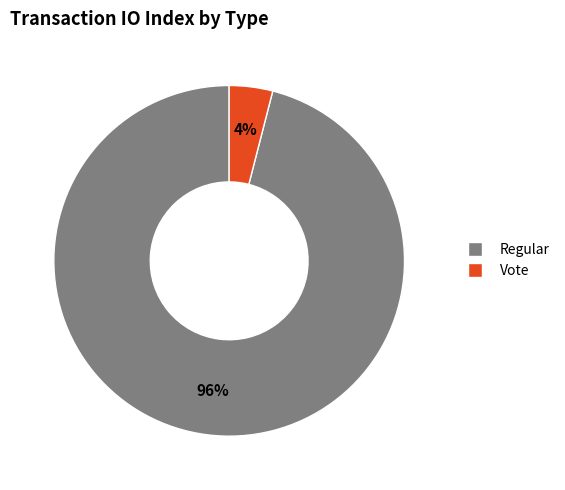

To the nearest percent, what percentage of the pie is Regular?

96%